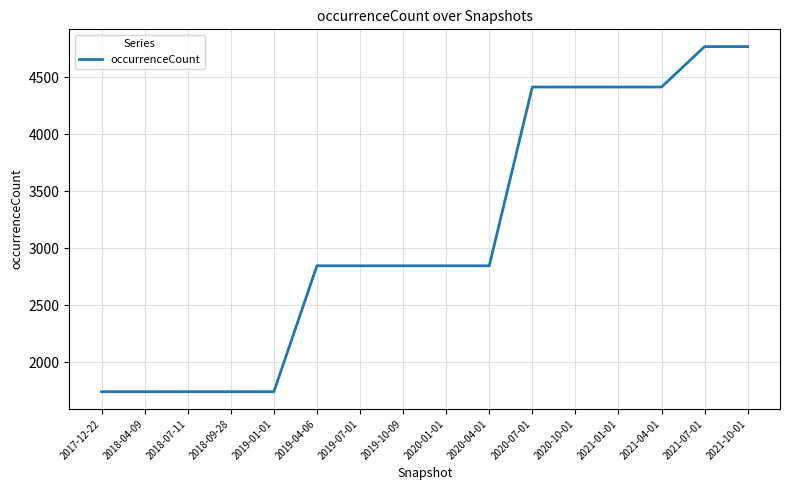

Reading right to left, what are all the values shown in this chart?

2021-10-01=4771	2021-07-01=4771	2021-04-01=4416	2021-01-01=4416	2020-10-01=4416	2020-07-01=4416	2020-04-01=2846	2020-01-01=2846	2019-10-09=2846	2019-07-01=2846	2019-04-06=2846	2019-01-01=1740	2018-09-28=1740	2018-07-11=1740	2018-04-09=1740	2017-12-22=1740